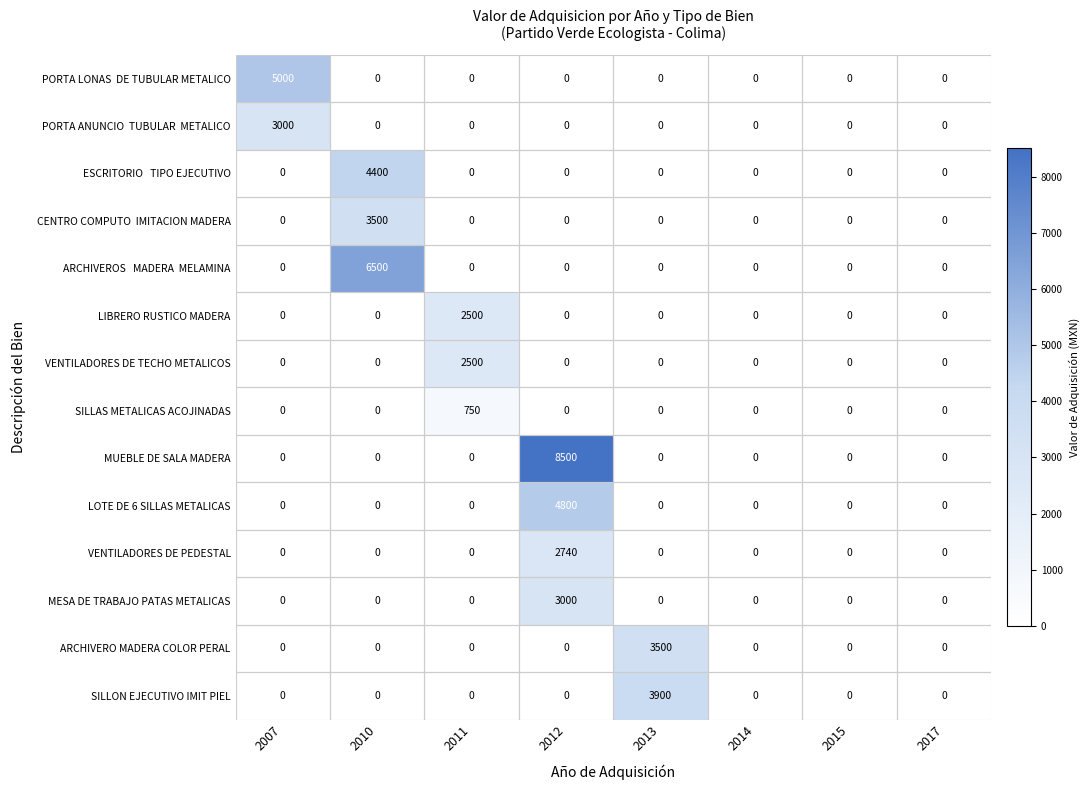

What is the difference between the highest and lowest values at 2012?

8500